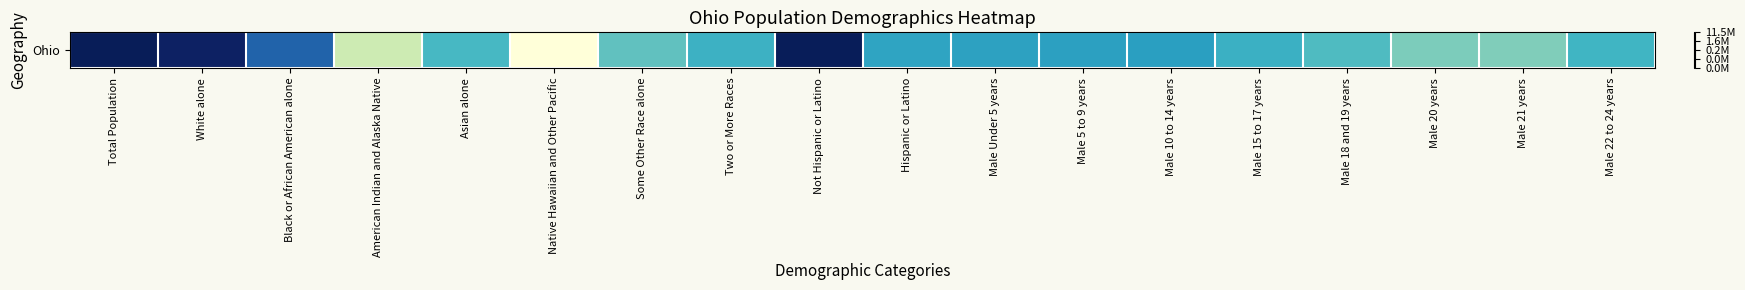

What is the difference between the values at Male 15 to 17 years and Male Under 5 years?

0.4